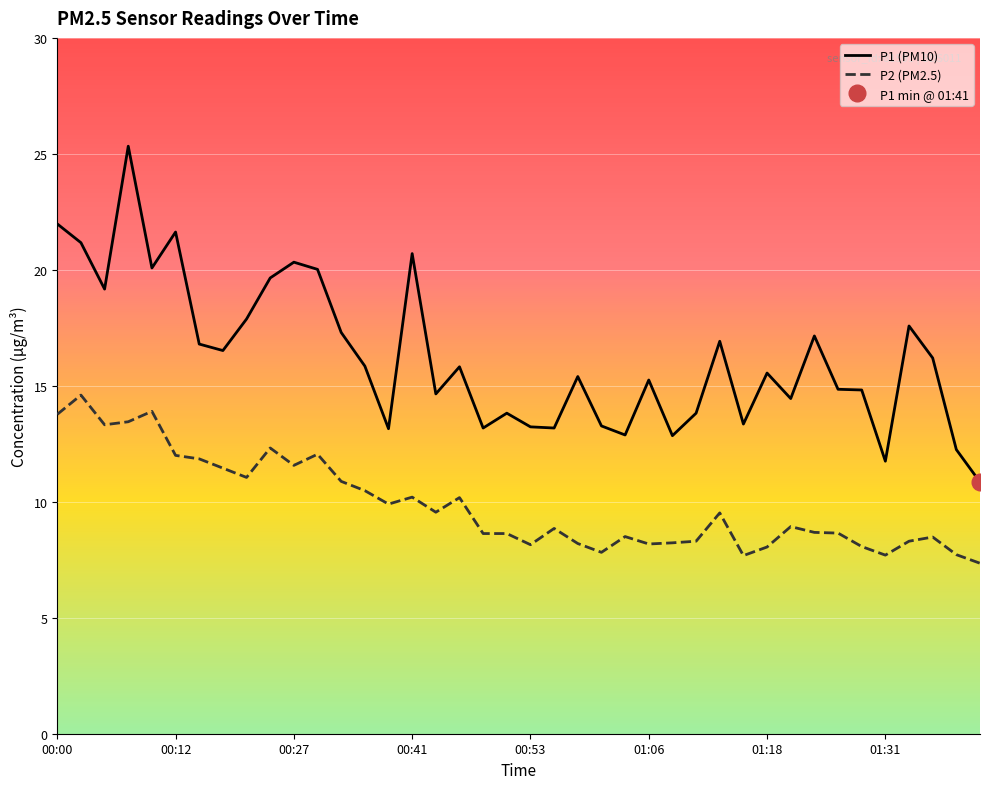

True or false: P2 (PM2.5) and P1 (PM10) cross at least once.

False